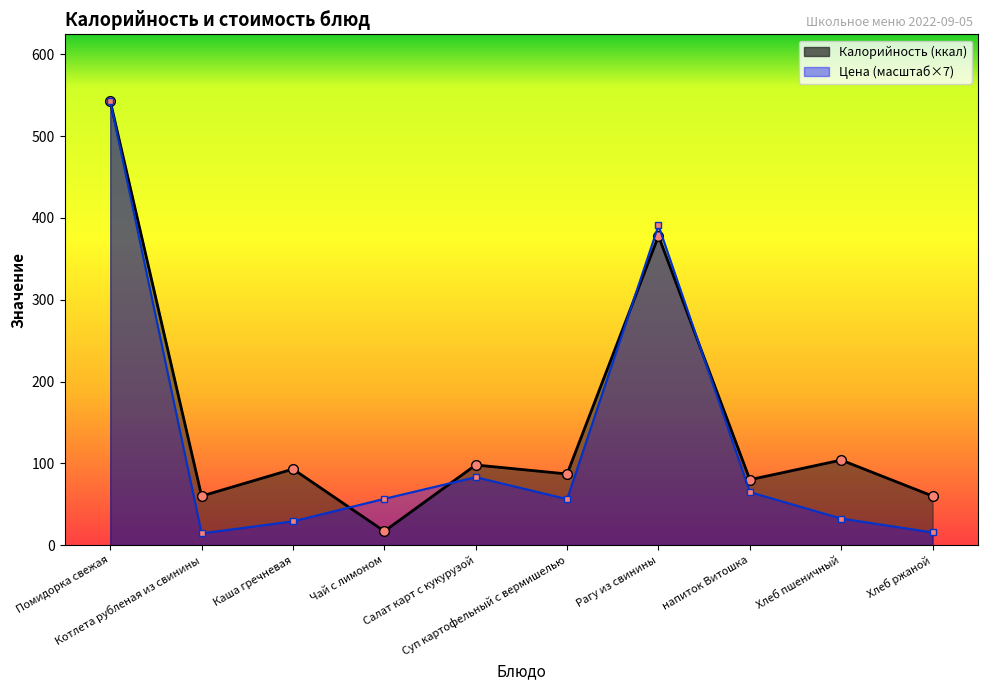

List the labels in order of value, largest first.

Помидорка свежая, Рагу из свинины, Салат карт с кукурузой, напиток Витошка, Чай с лимоном, Суп картофельный с вермишелью, Хлеб пшеничный, Каша гречневая, Хлеб ржаной, Котлета рубленая из свинины